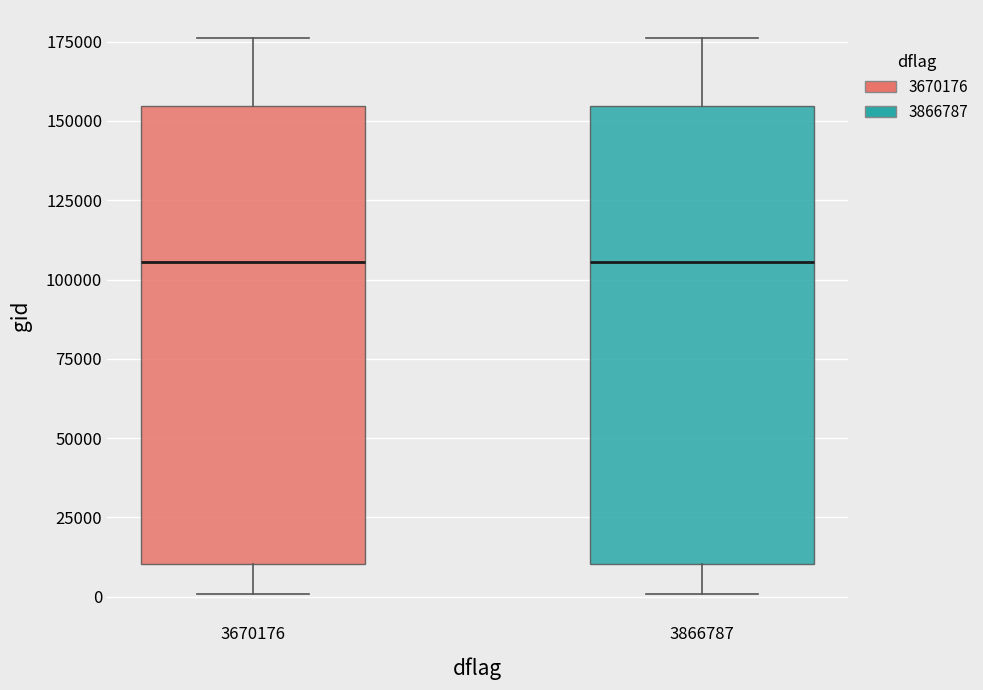

Where does the lower whisker of the box at x = 3670176 end on the y-axis? The values are not printed on the chart, so give them approximately, as read against the axis.

0